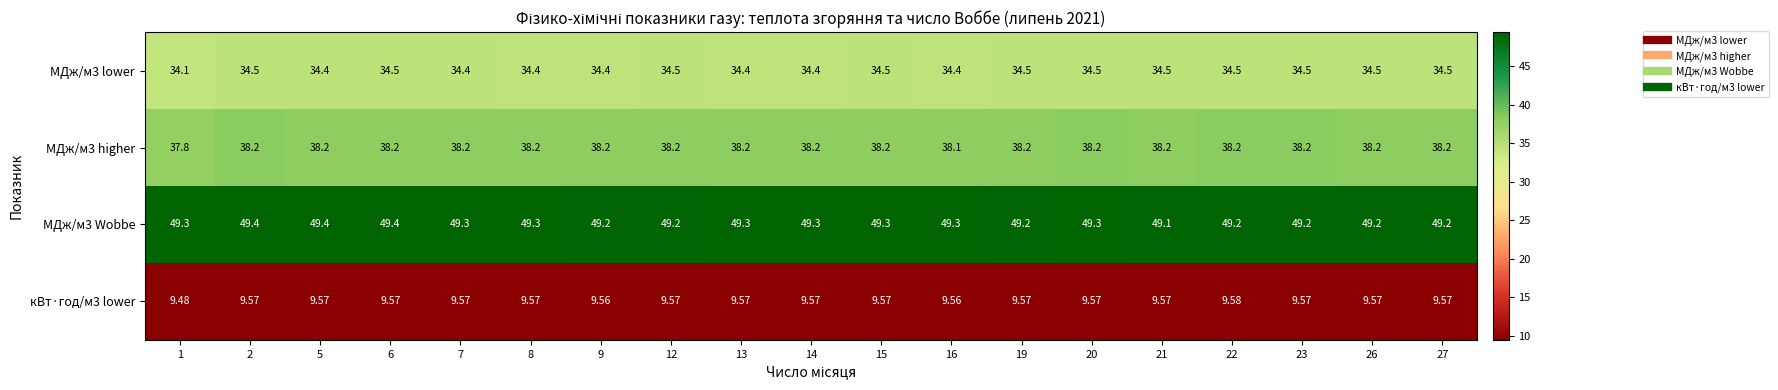

Which series has the largest total across all categories?

МДж/м3 Wobbe